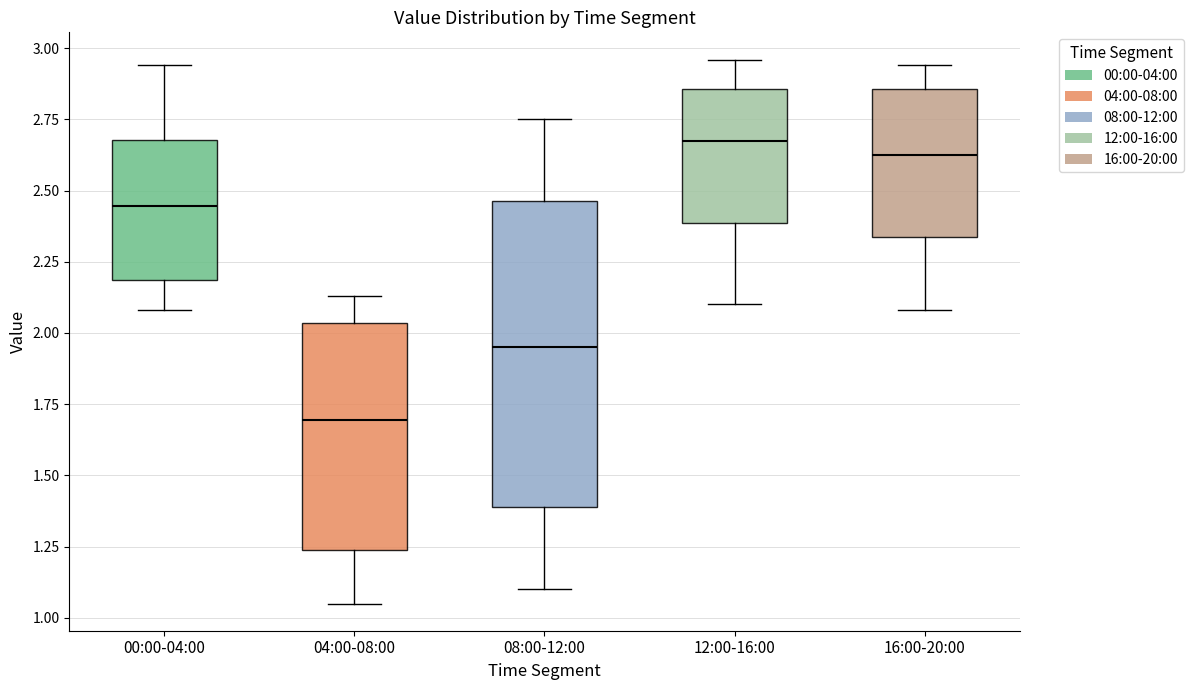

Which box is the tallest, from its lower edge to its upper edge?

08:00-12:00